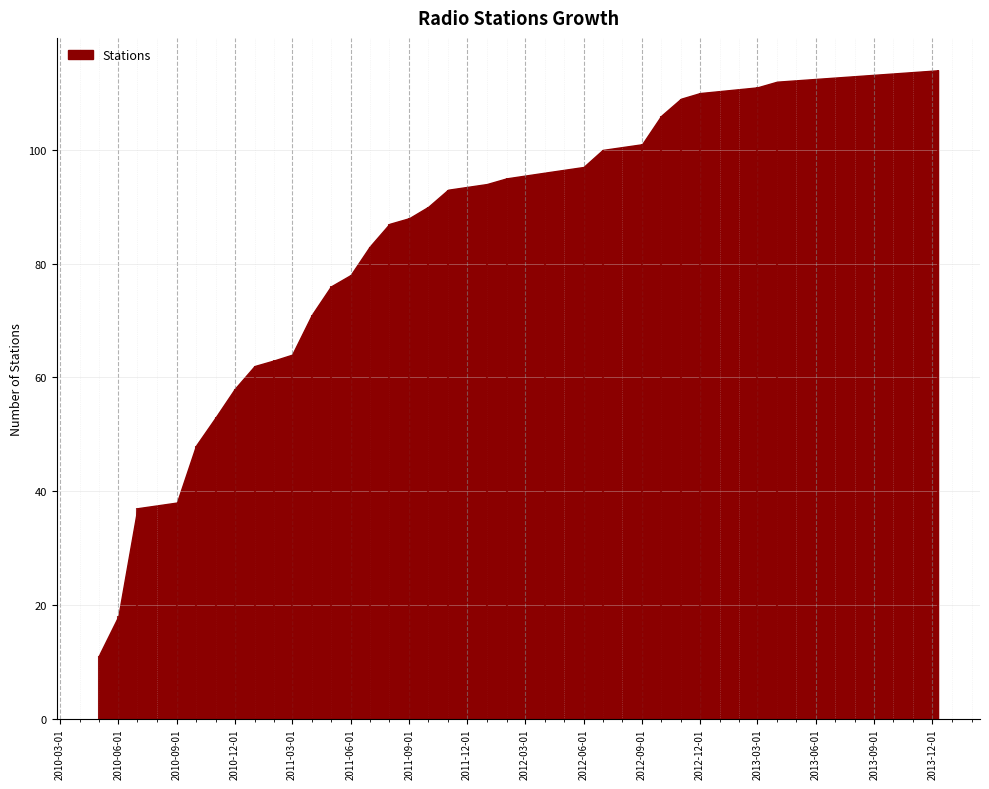

True or false: there are more than 2 points higher than both neighbors.

False